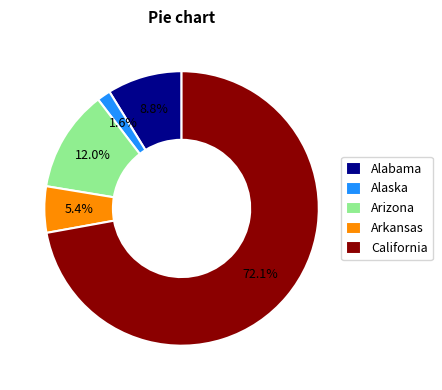

To the nearest percent, what is the average slice percentage?

20%